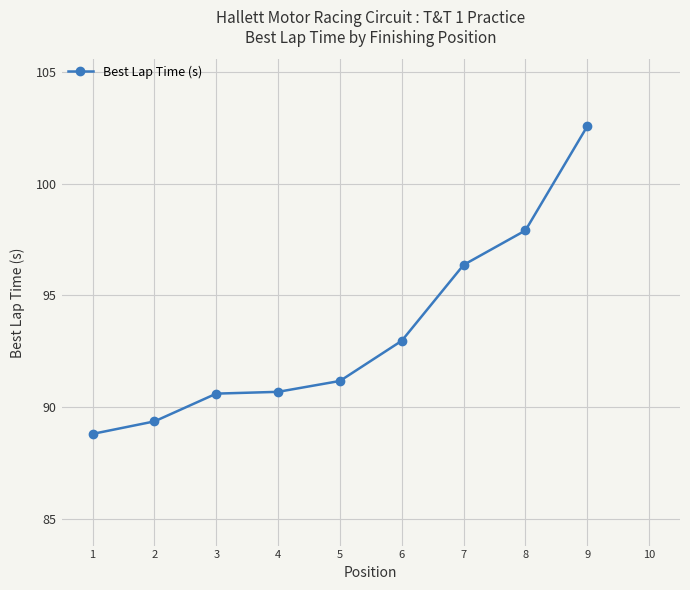

True or false: the data shows 91.2 at 5.

True